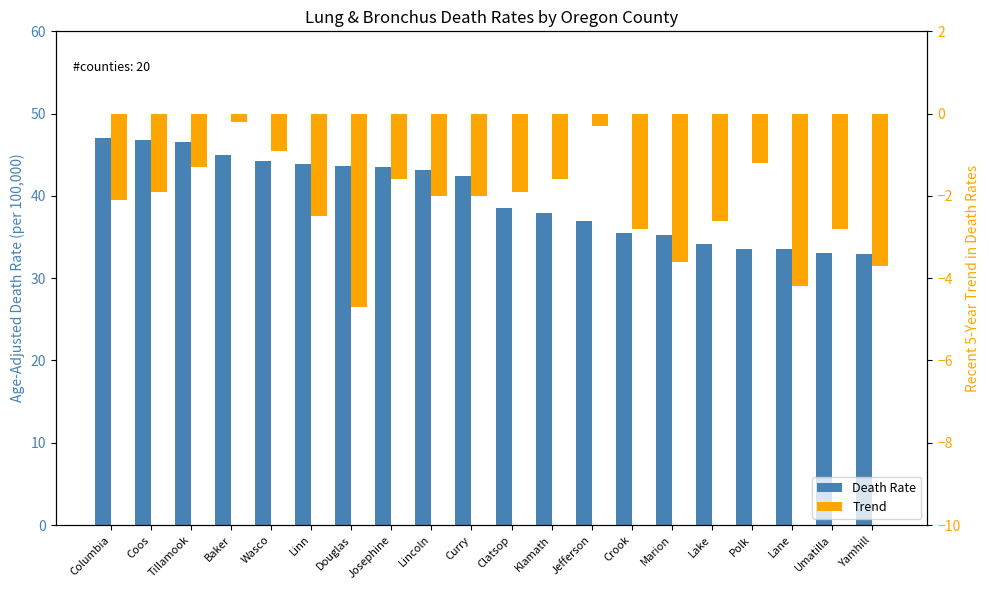

How many distinct data groups are displayed?

2